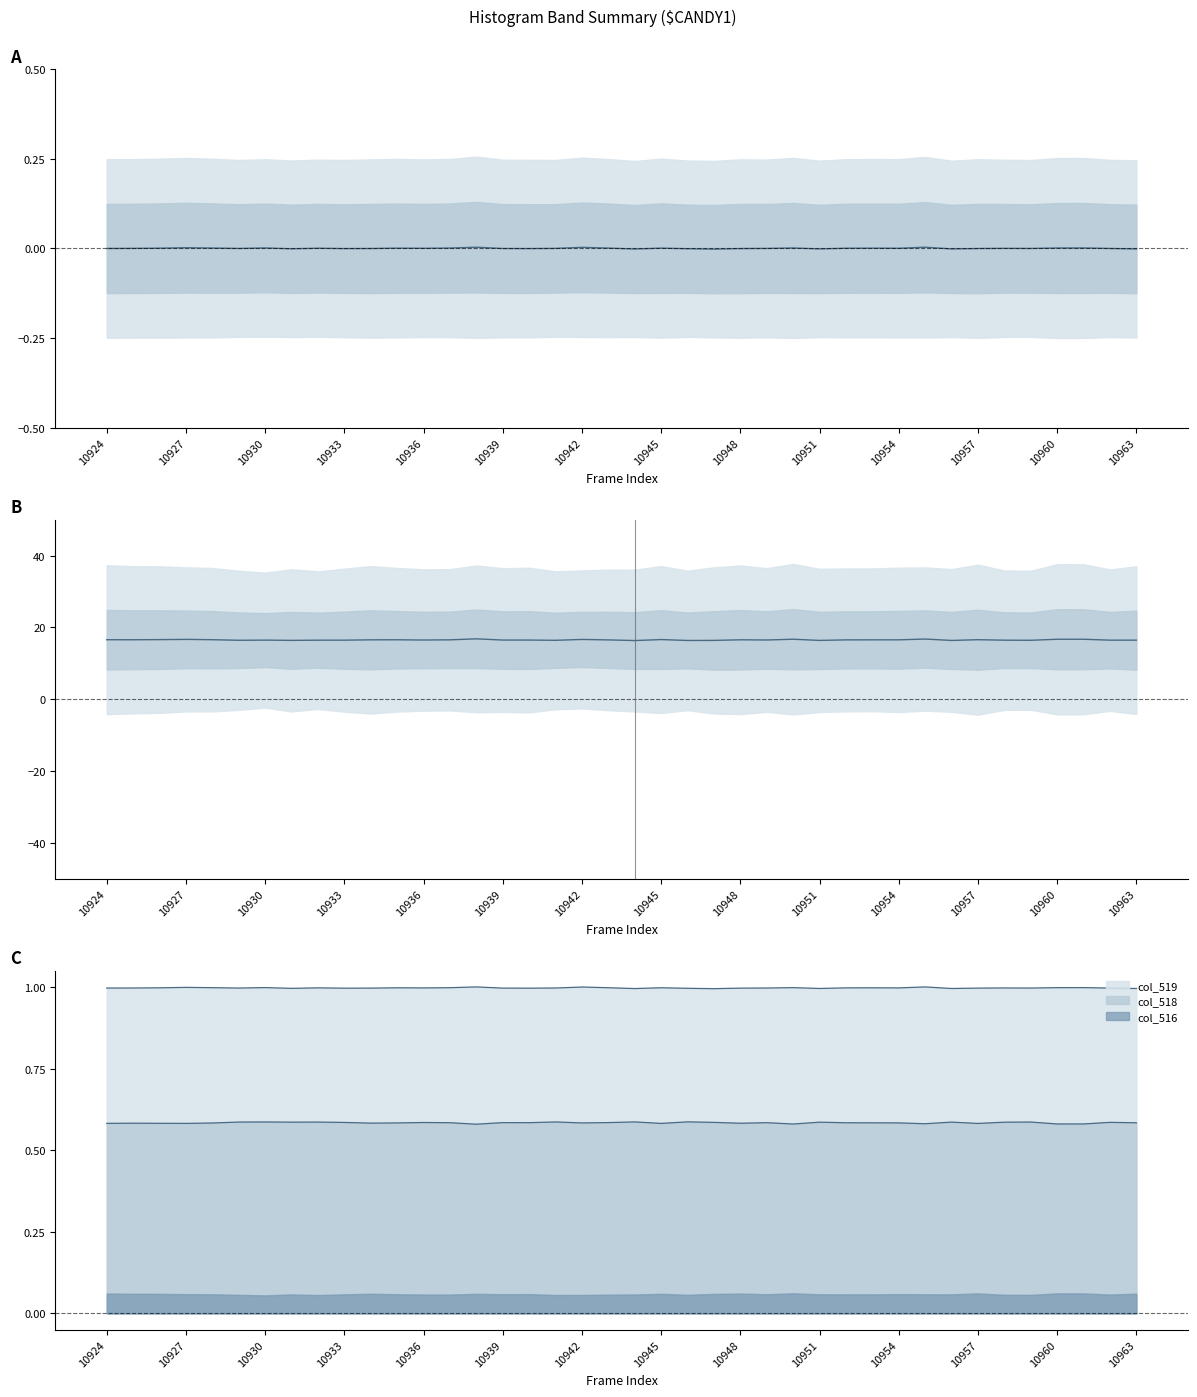

What is the lowest value of the col_519 series?

1.0